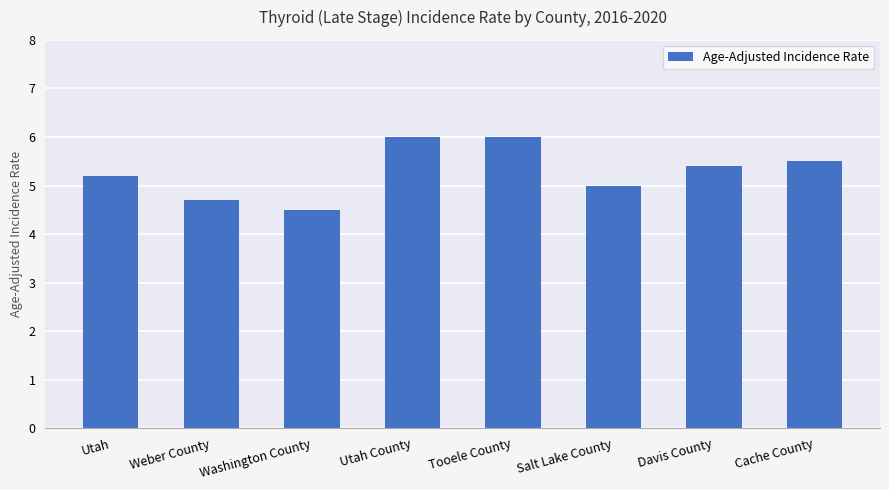

What is the label of the 7th bar from the right?

Weber County